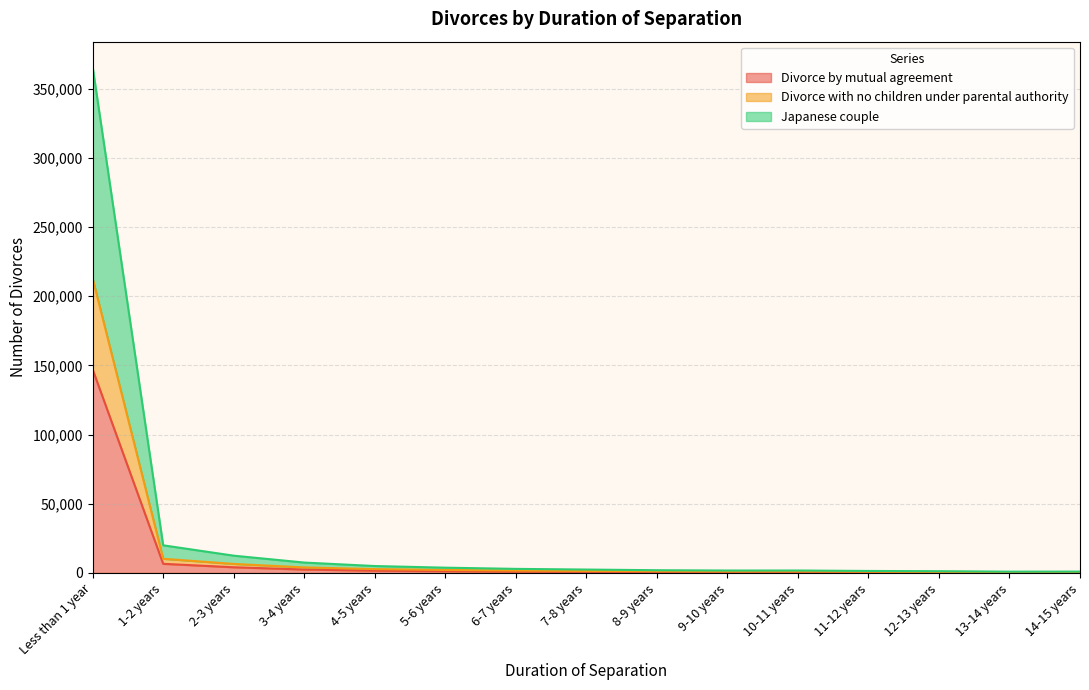

At which category is the sum across all series the highest?

Less than 1 year